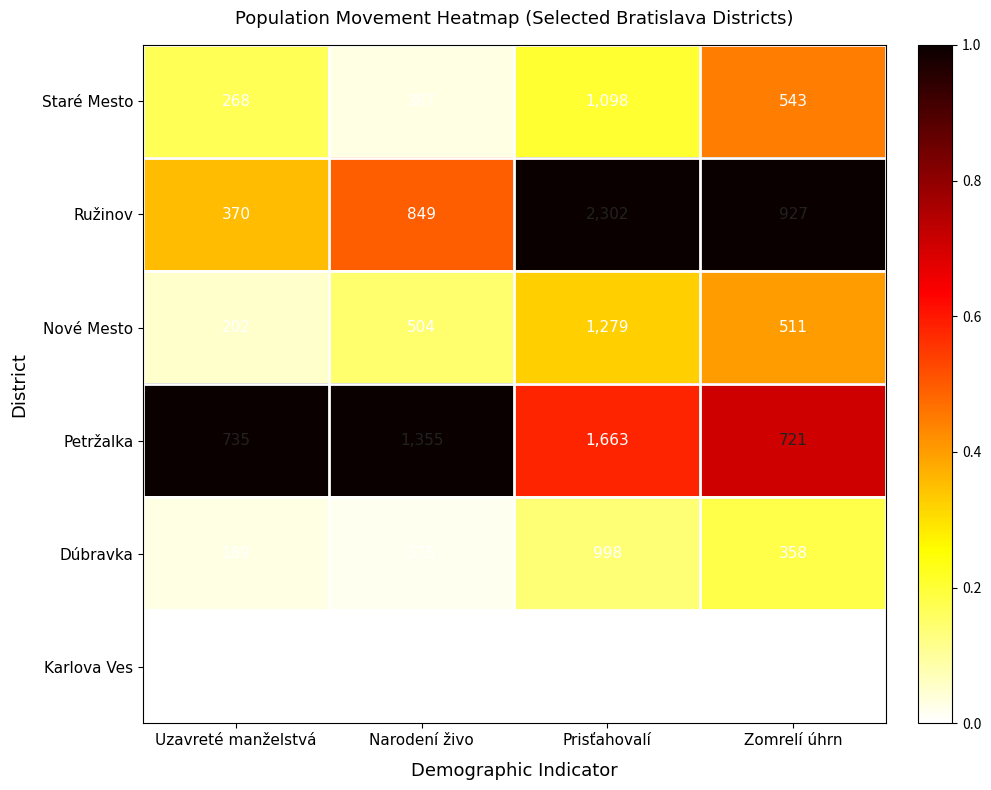

Between Uzavreté manželstvá and Prisťahovalí, which series saw the biggest shift?

Ružinov